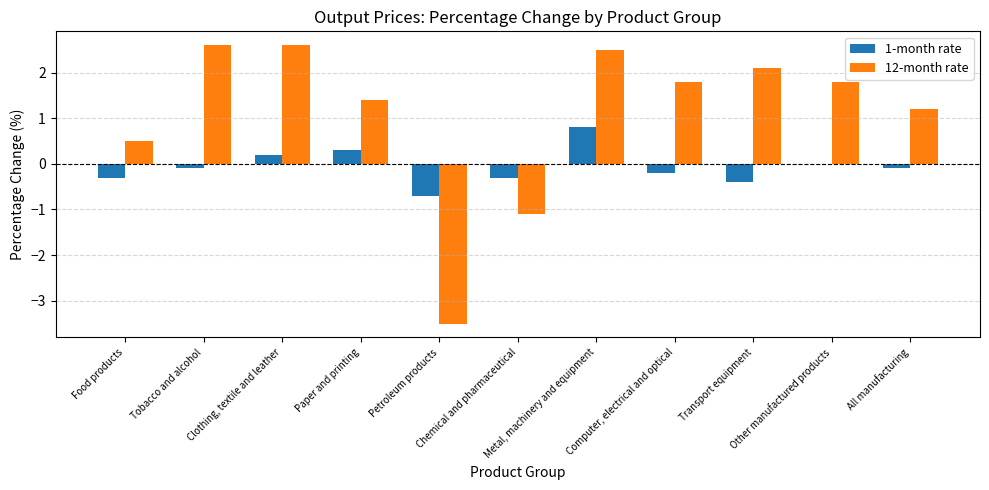

Reading left to right, what are all the values shown in this chart?

1-month rate: Food products=-0.3	Tobacco and alcohol=-0.1	Clothing, textile and leather=0.2	Paper and printing=0.3	Petroleum products=-0.7	Chemical and pharmaceutical=-0.3	Metal, machinery and equipment=0.8	Computer, electrical and optical=-0.2	Transport equipment=-0.4	Other manufactured products=0.0	All manufacturing=-0.1
12-month rate: Food products=0.5	Tobacco and alcohol=2.6	Clothing, textile and leather=2.6	Paper and printing=1.4	Petroleum products=-3.5	Chemical and pharmaceutical=-1.1	Metal, machinery and equipment=2.5	Computer, electrical and optical=1.8	Transport equipment=2.1	Other manufactured products=1.8	All manufacturing=1.2